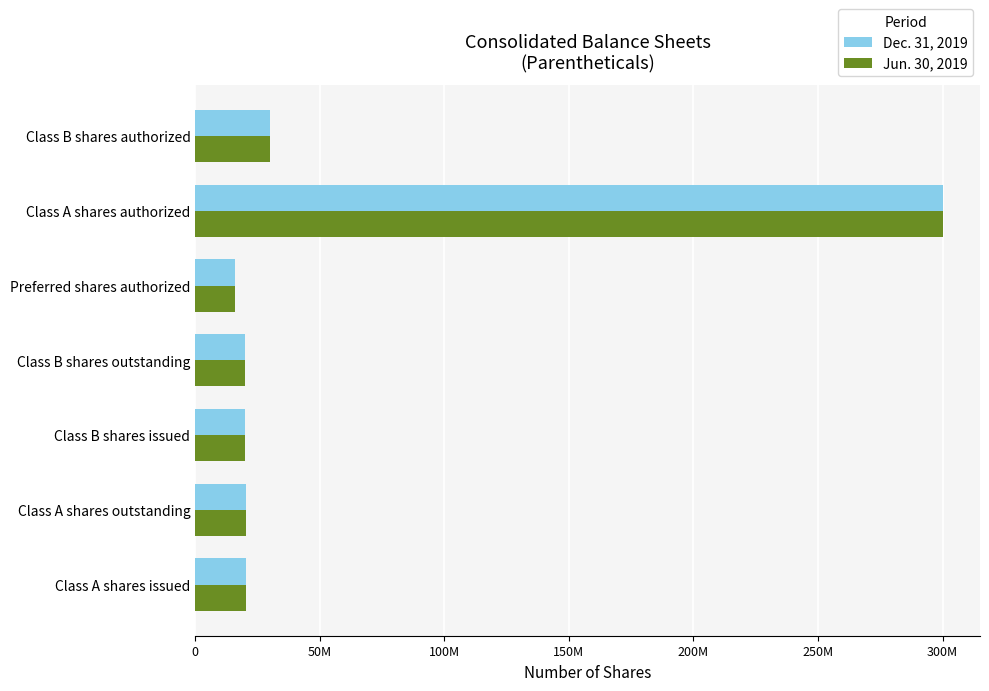

What is the sum of all Jun. 30, 2019 values?

426907216